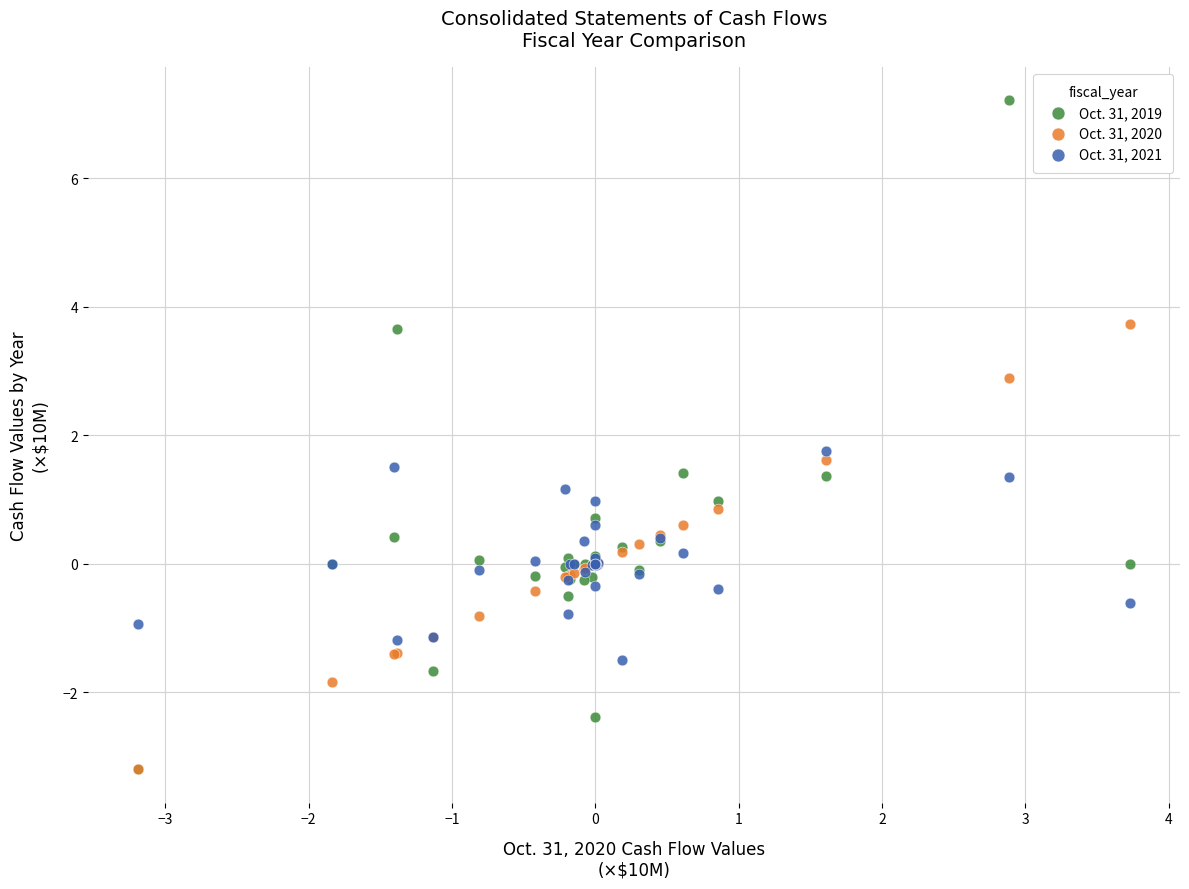

In the Oct. 31, 2019 series, what Y value is closest to 2?

1.4